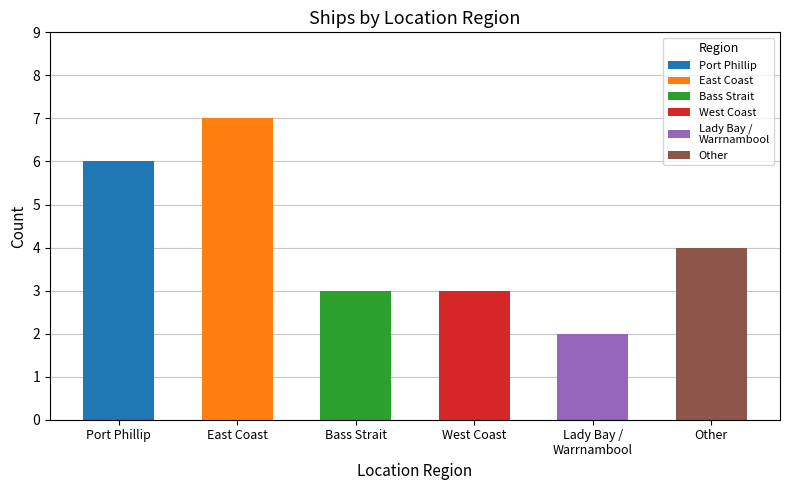

What is the average value?

4